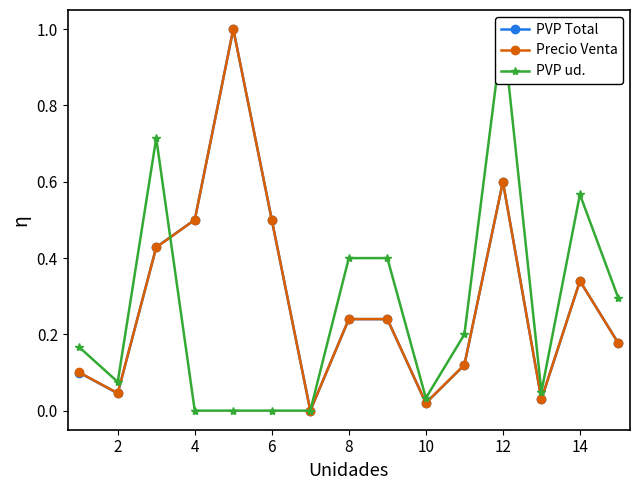

What is the highest value of the PVP Total series?

1.0